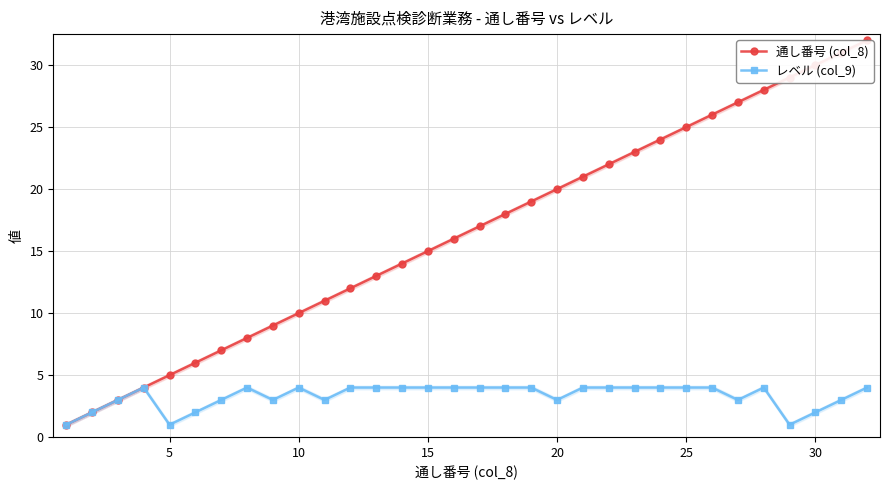

True or false: 通し番号 (col_8) and レベル (col_9) cross at least once.

False